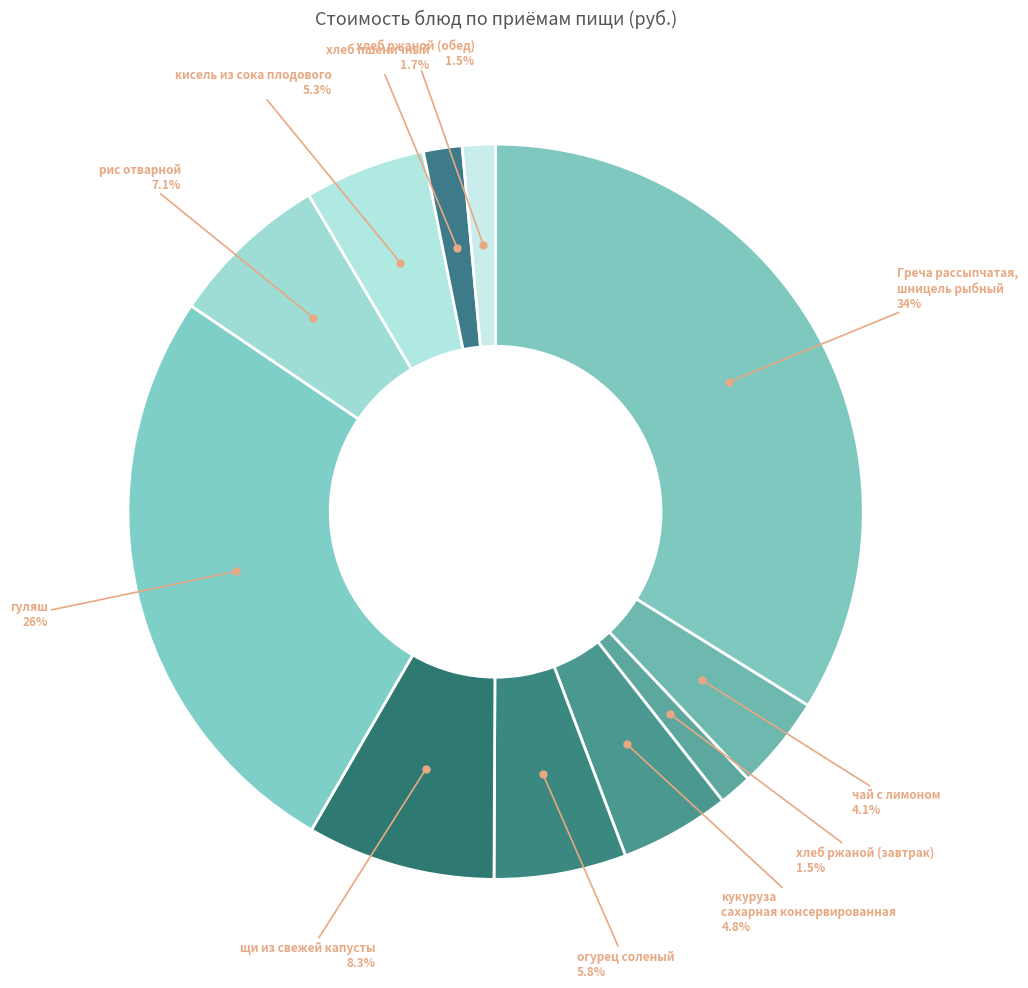

How many slices are in this pie chart?

11